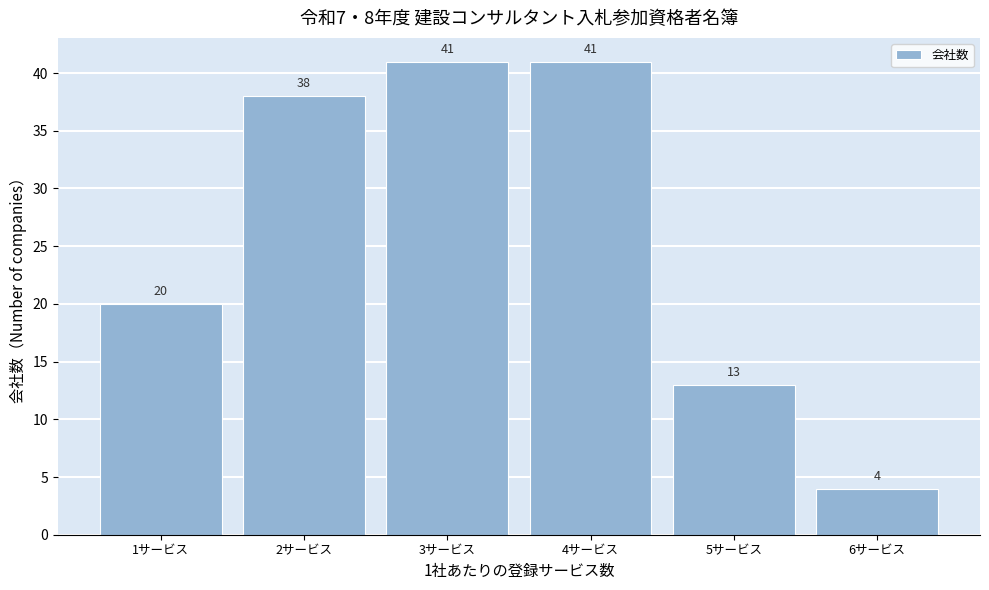

Reading left to right, extract all data points from this chart.

1サービス=20	2サービス=38	3サービス=41	4サービス=41	5サービス=13	6サービス=4